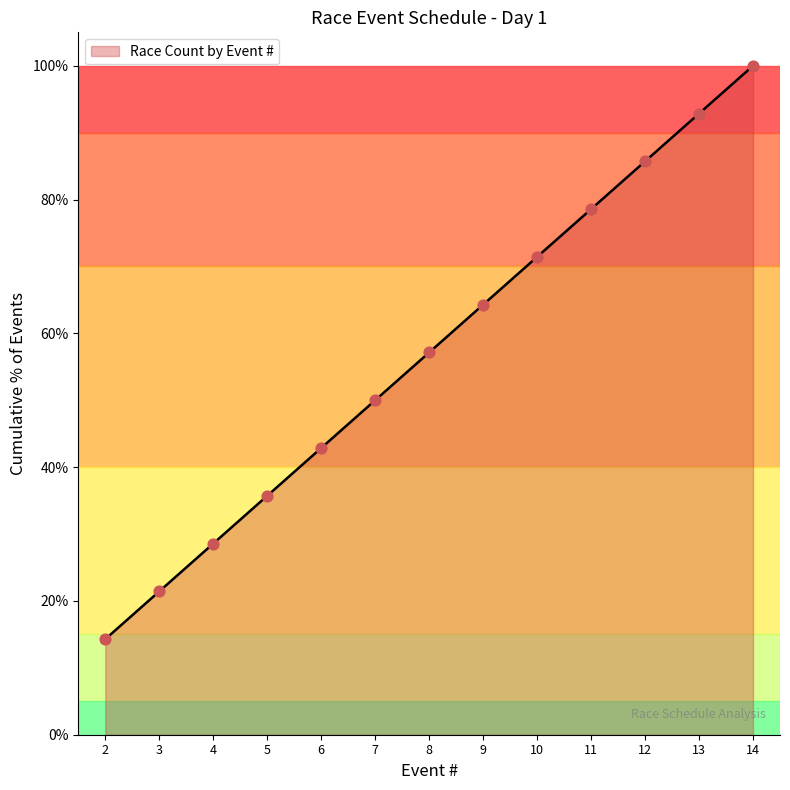

Which has a higher value, 2 or 10?

10